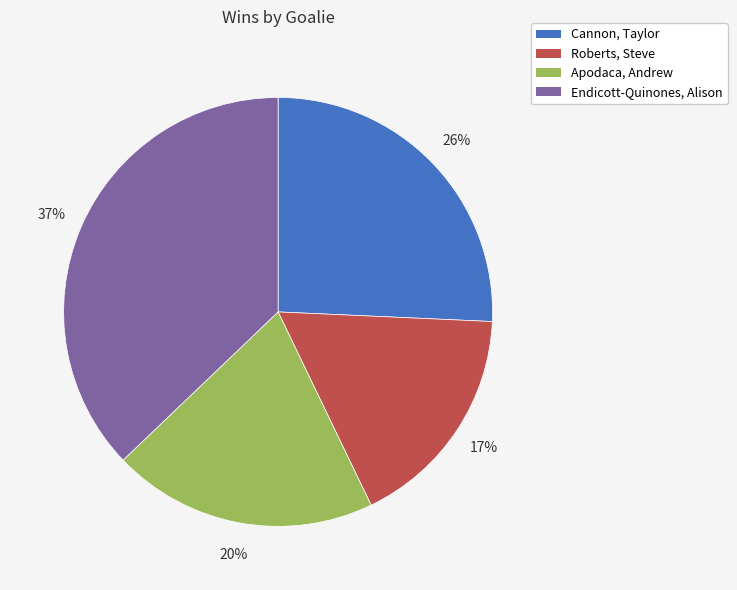

Is the sum of Endicott-Quinones, Alison and Cannon, Taylor greater than half?

Yes